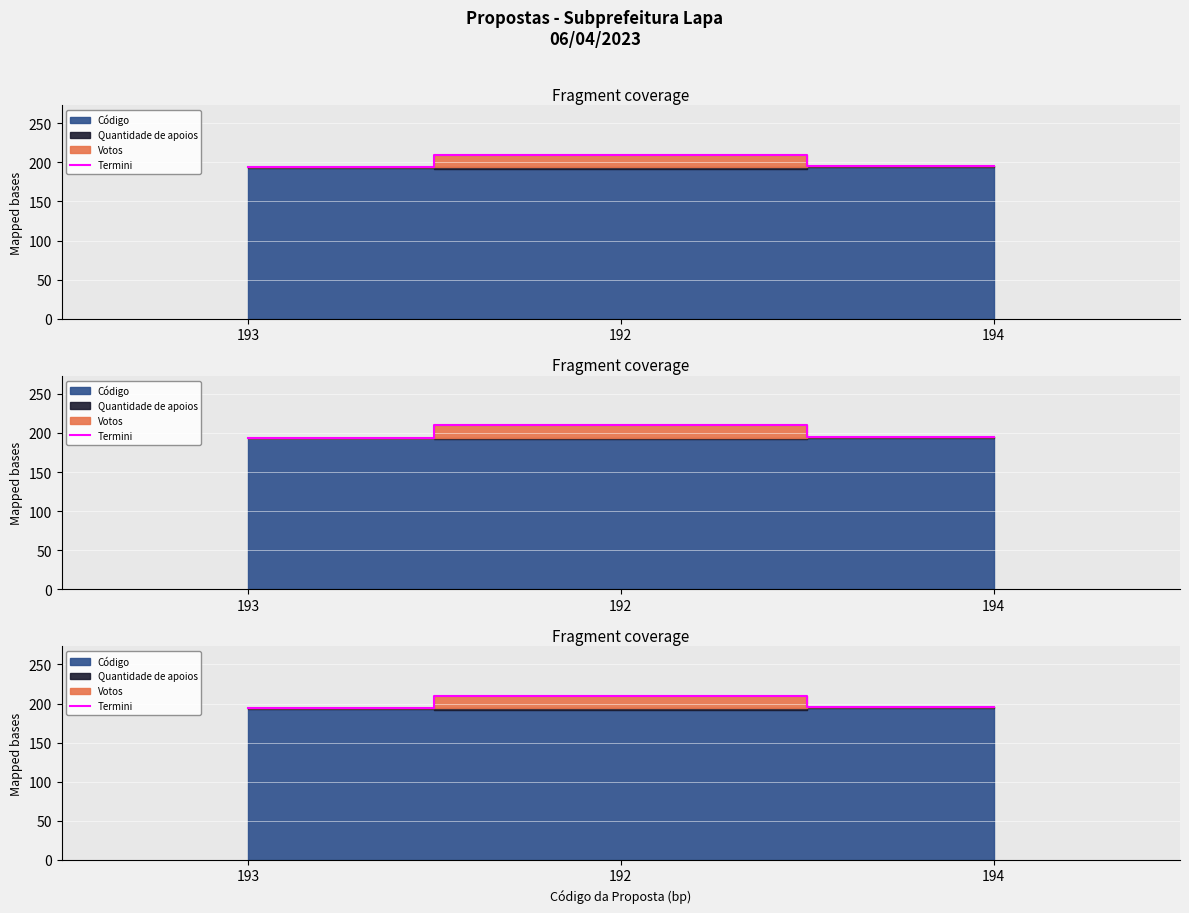

How many data points are less than 195?

1